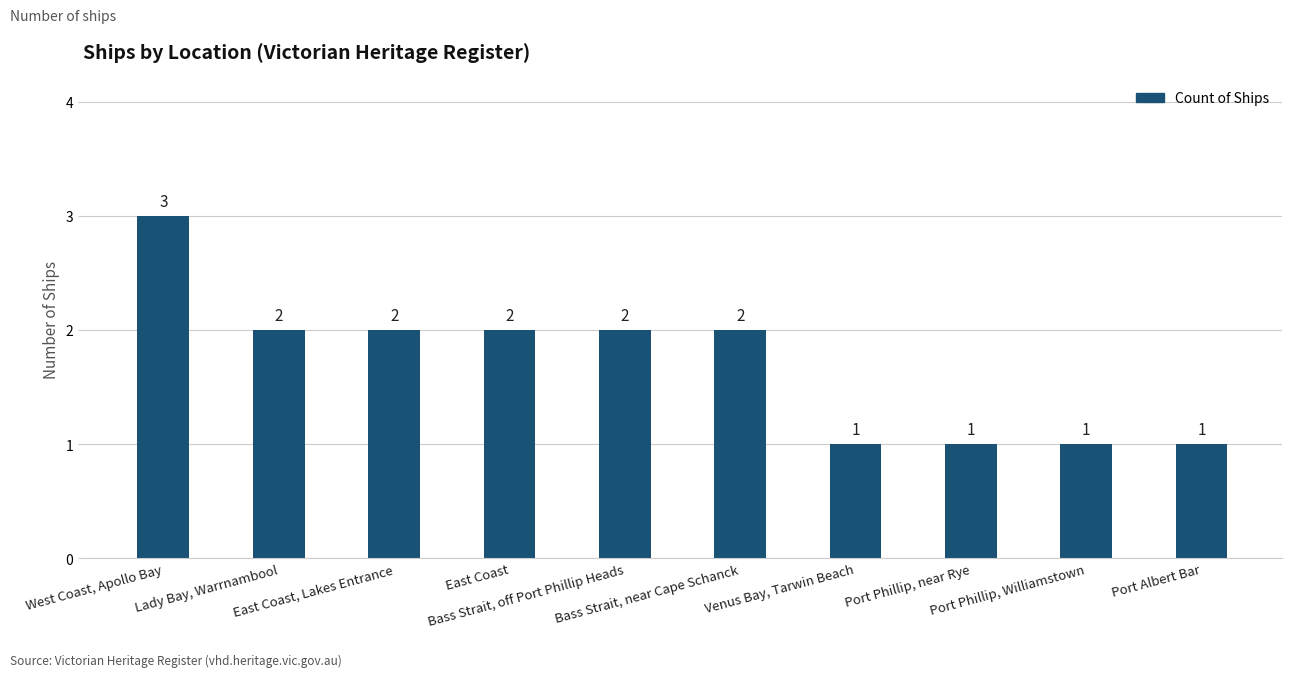

What is the value of the 6th bar from the left?

2